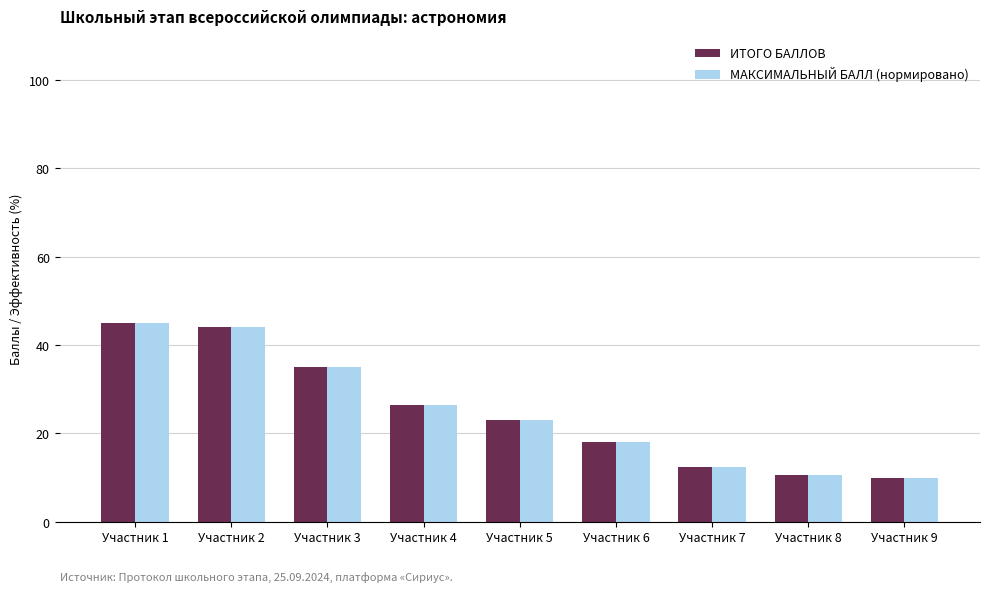

Does the chart contain stacked bars?

No